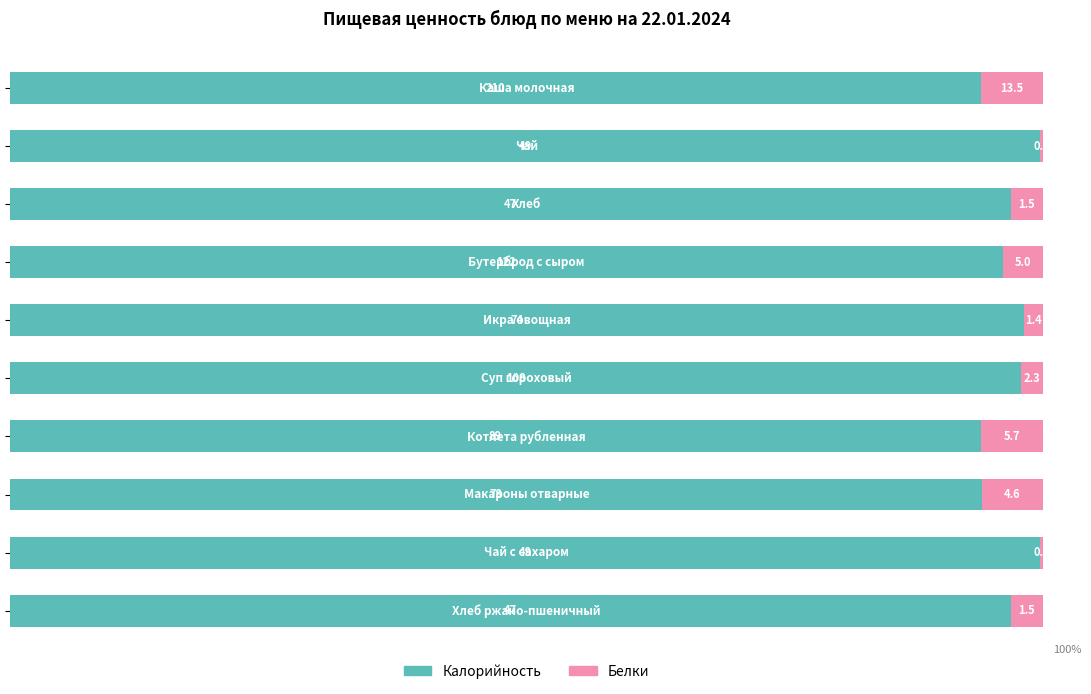

Which series has the largest range (max minus min)?

Калорийность